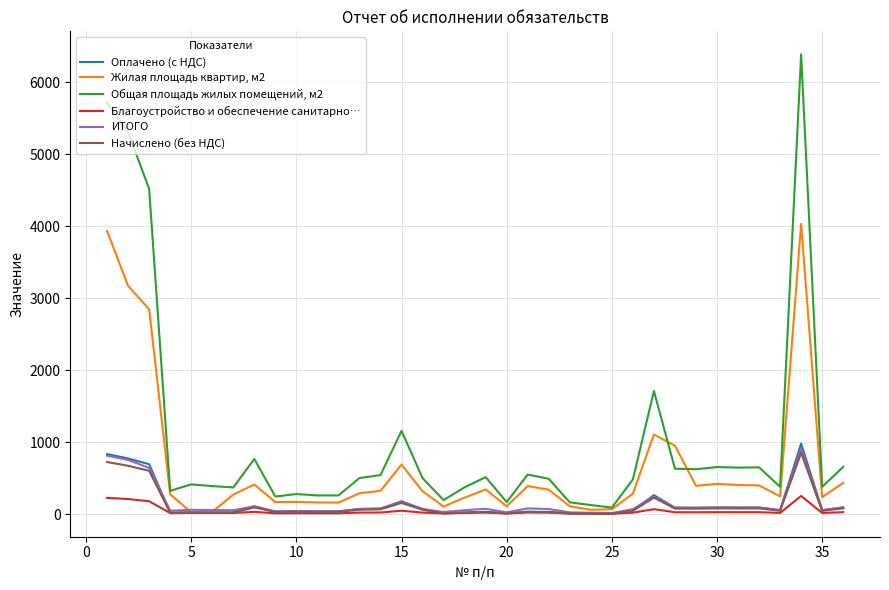

Which series has the largest total across all categories?

Общая площадь жилых помещений, м2